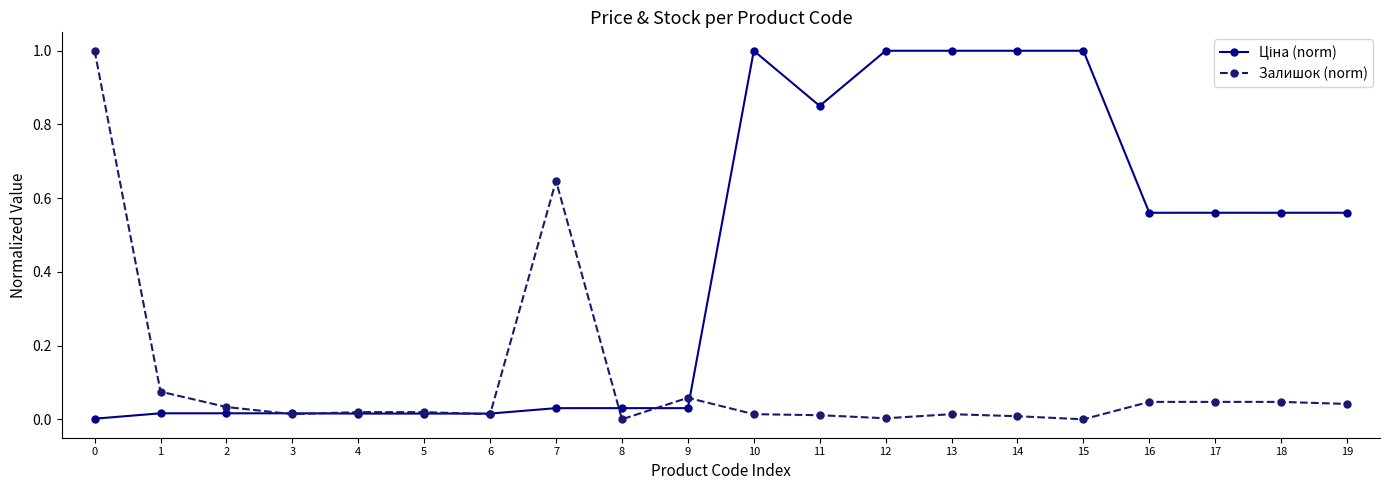

Is this an area chart (filled region under the line)?

No